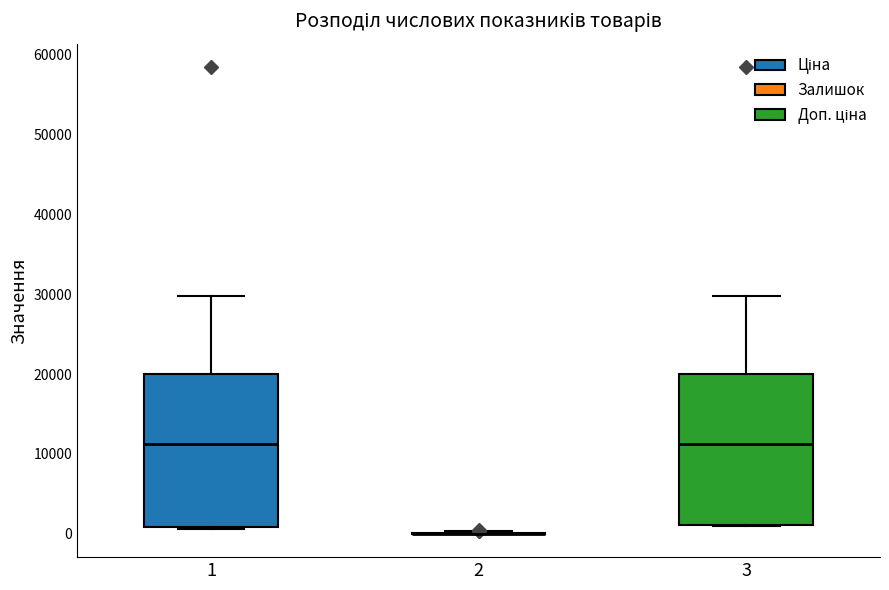

Where does the upper whisker of the box at x = 3 end on the y-axis? The values are not printed on the chart, so give them approximately, as read against the axis.

30000